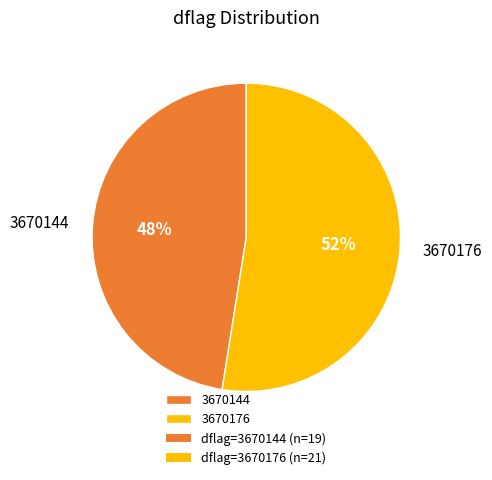

The 3670144 slice represents 48% of the pie. True or false?

True